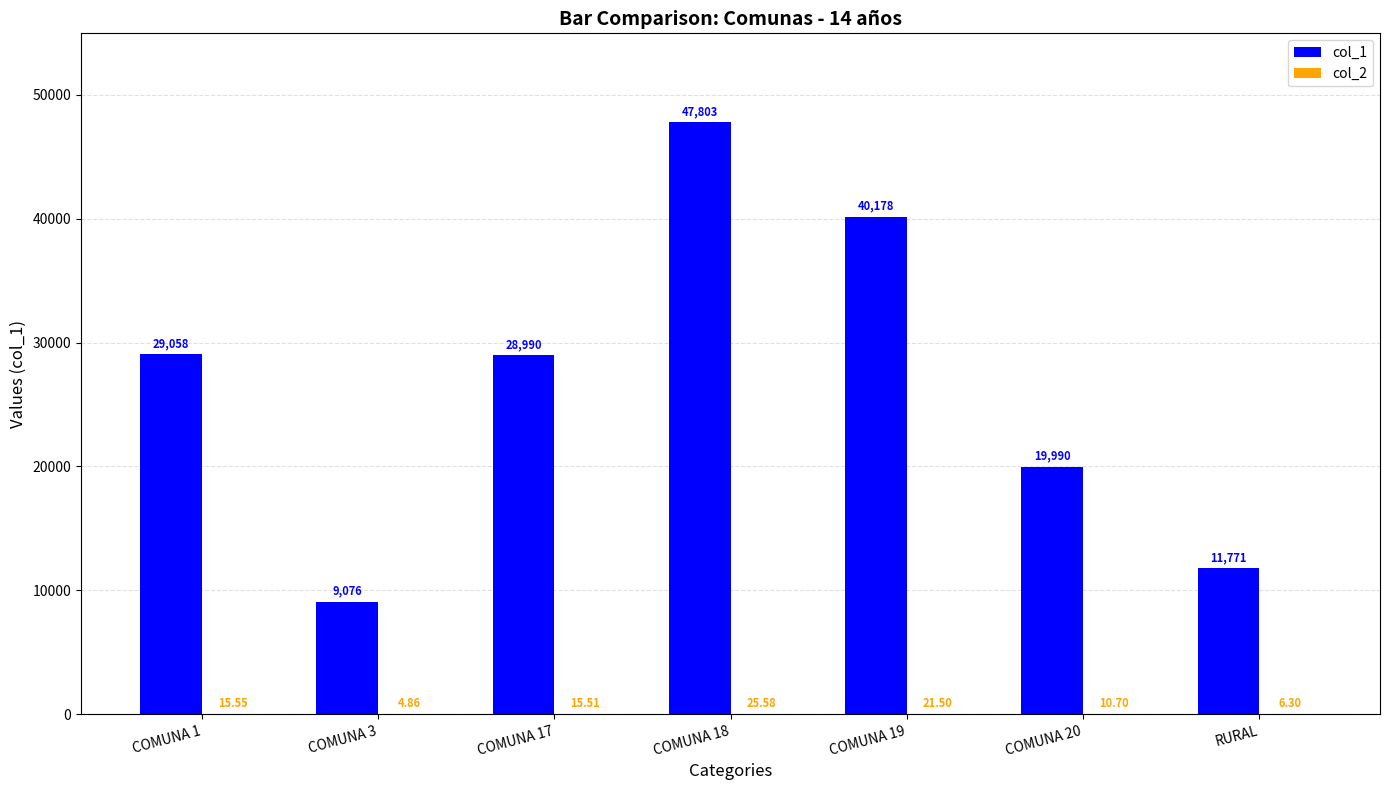

At which category is the sum across all series the highest?

COMUNA 18